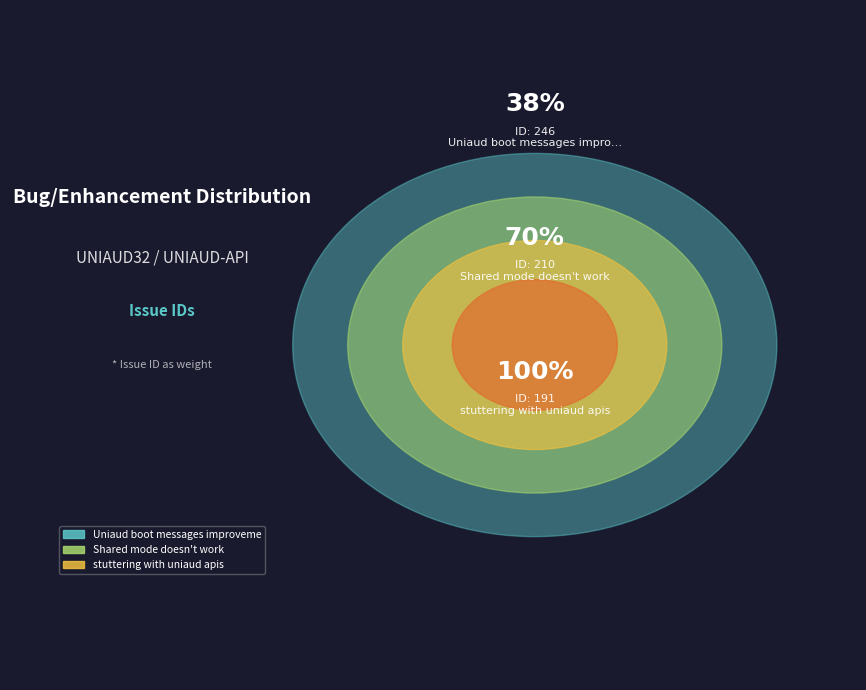

What is the smallest slice in the pie chart?

stuttering with uniaud apis